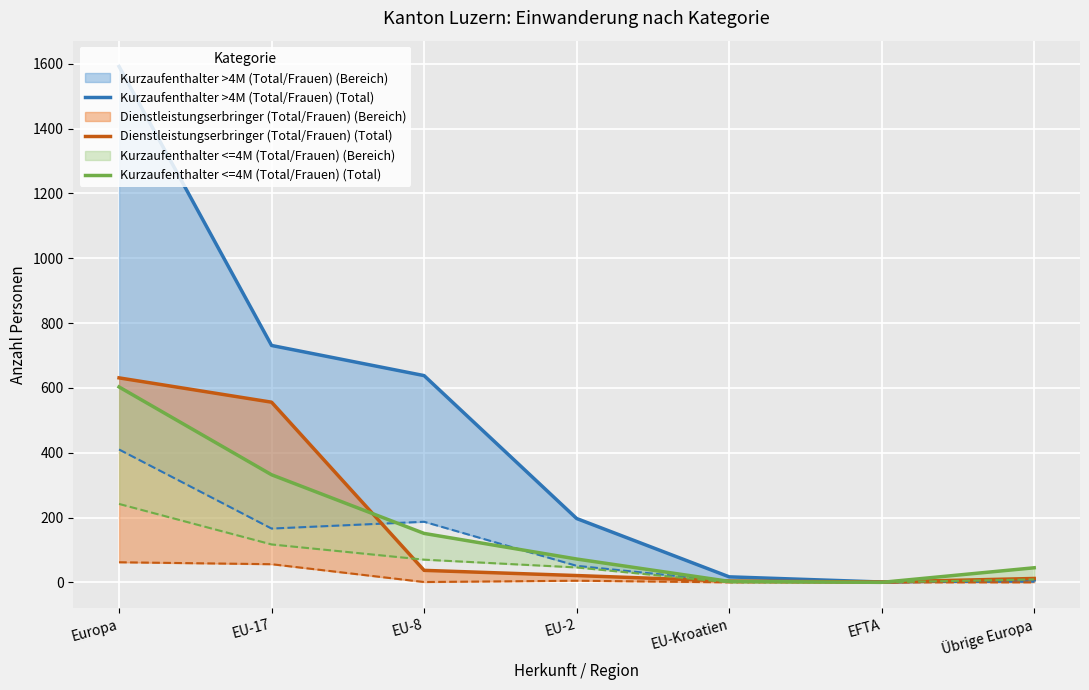

The Kurzaufenthalter >4M (Total/Frauen) (Total) series shows 29 at EU-Kroatien. True or false?

False